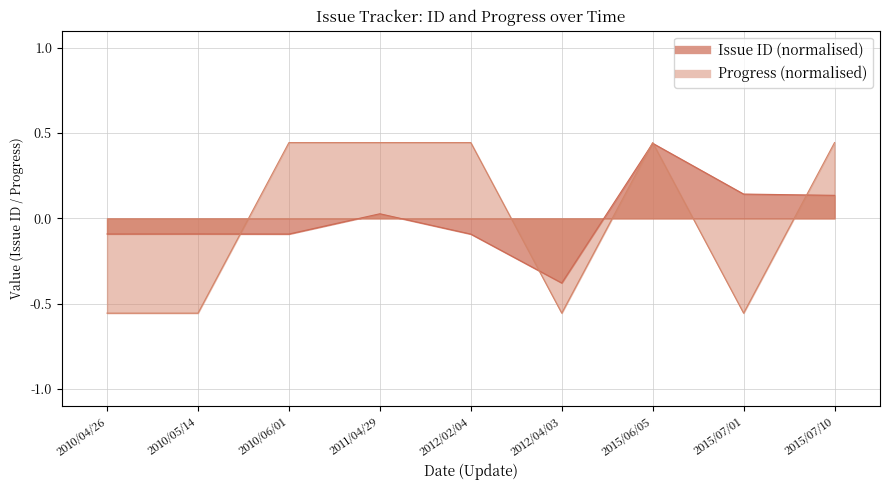

How many lines are shown in the chart?

2